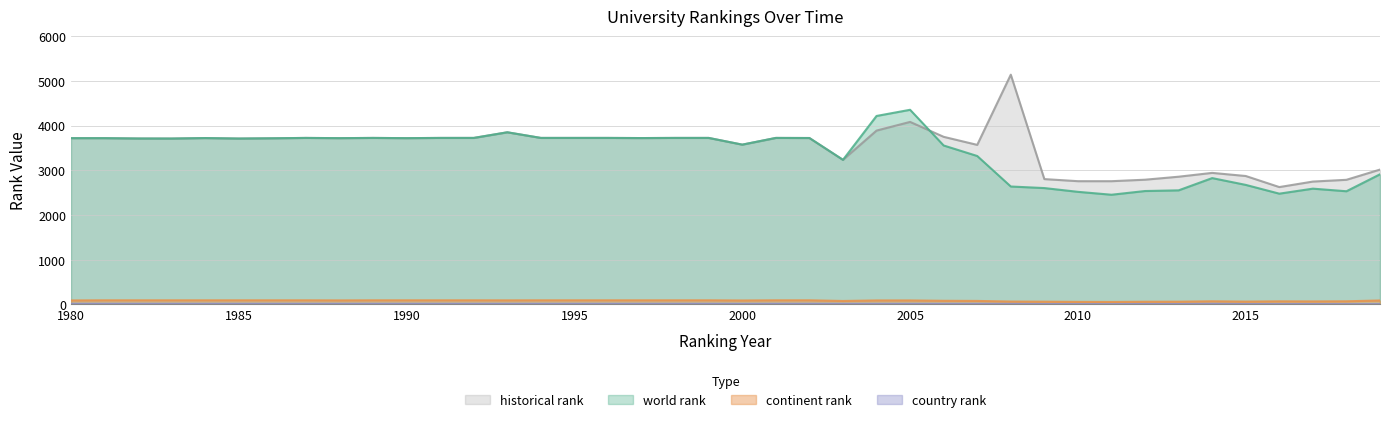

At which category does historical rank reach its first local peak?

1984